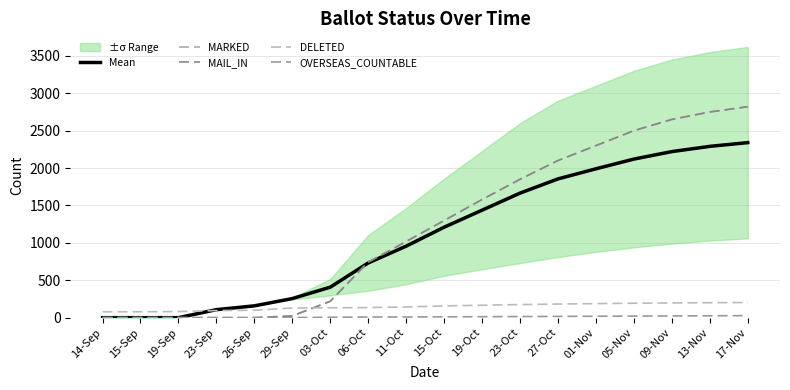

How many values in the DELETED series exceed 157?

8